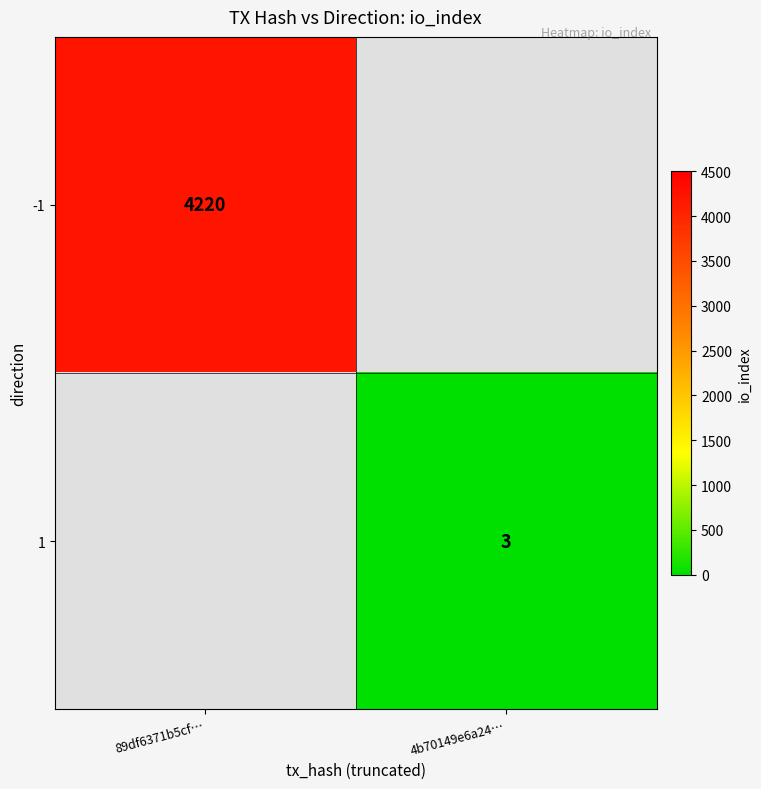

Which category has the highest value across all series?

89df6371b5cf…